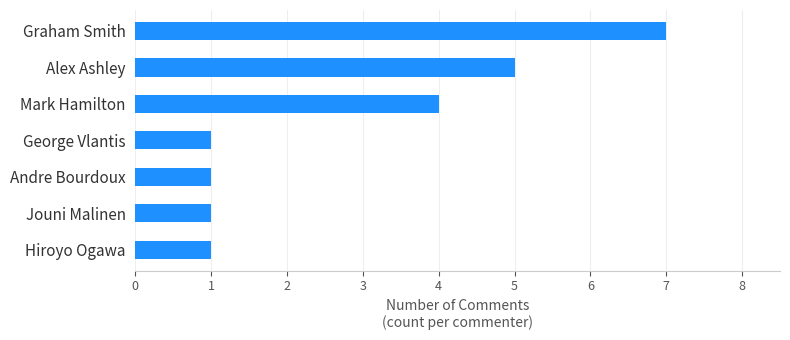

What is the average value?

3